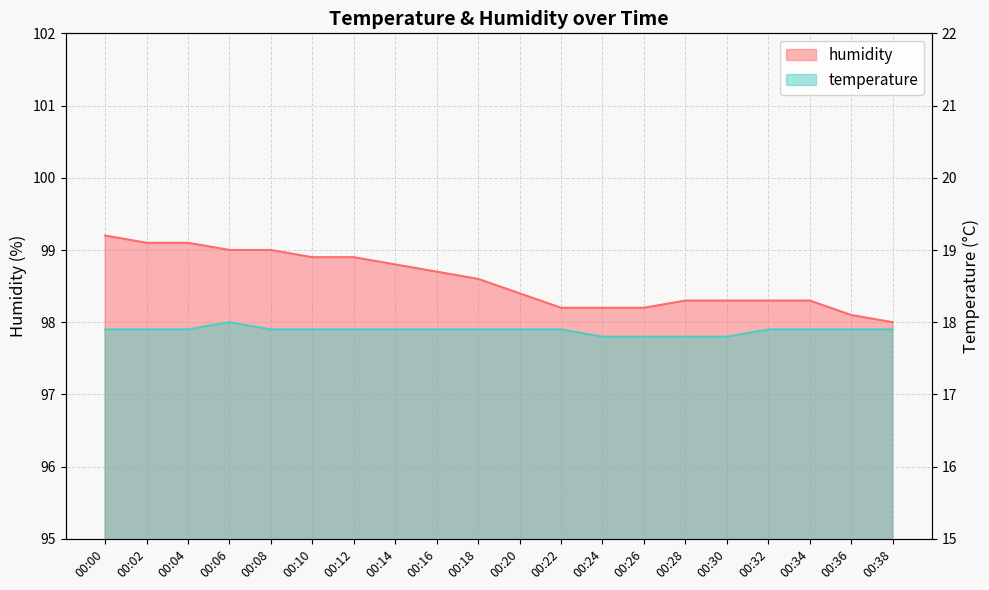

True or false: humidity has a value of 98.7 at 00:16.

True